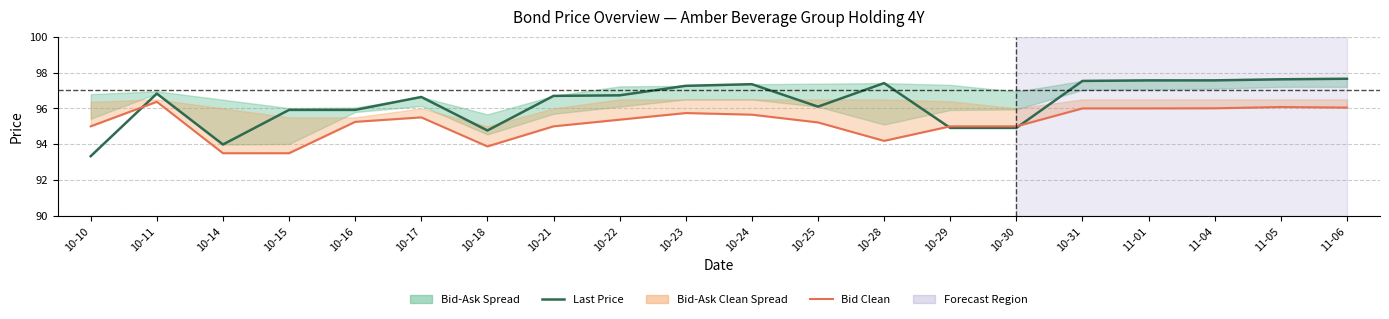

Where is the first local maximum for Last Price?

10-11